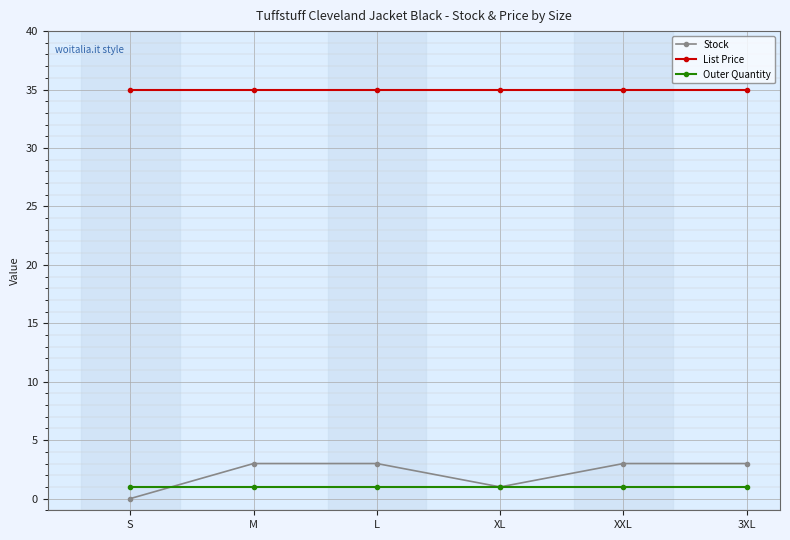

What is the total value across all series at 3XL?

39.0